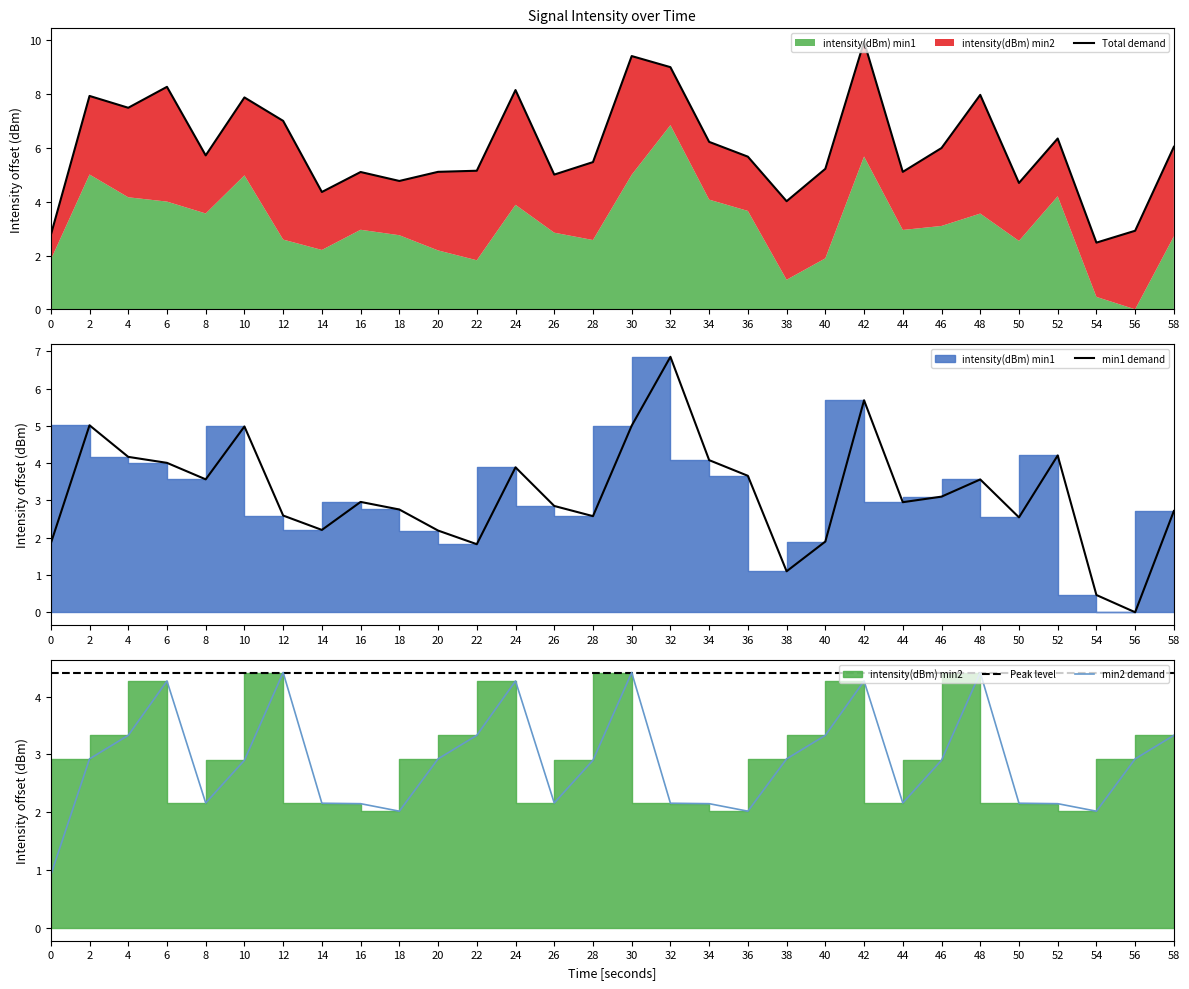

What is the value of the Total demand point at the 27th from the left?

6.4